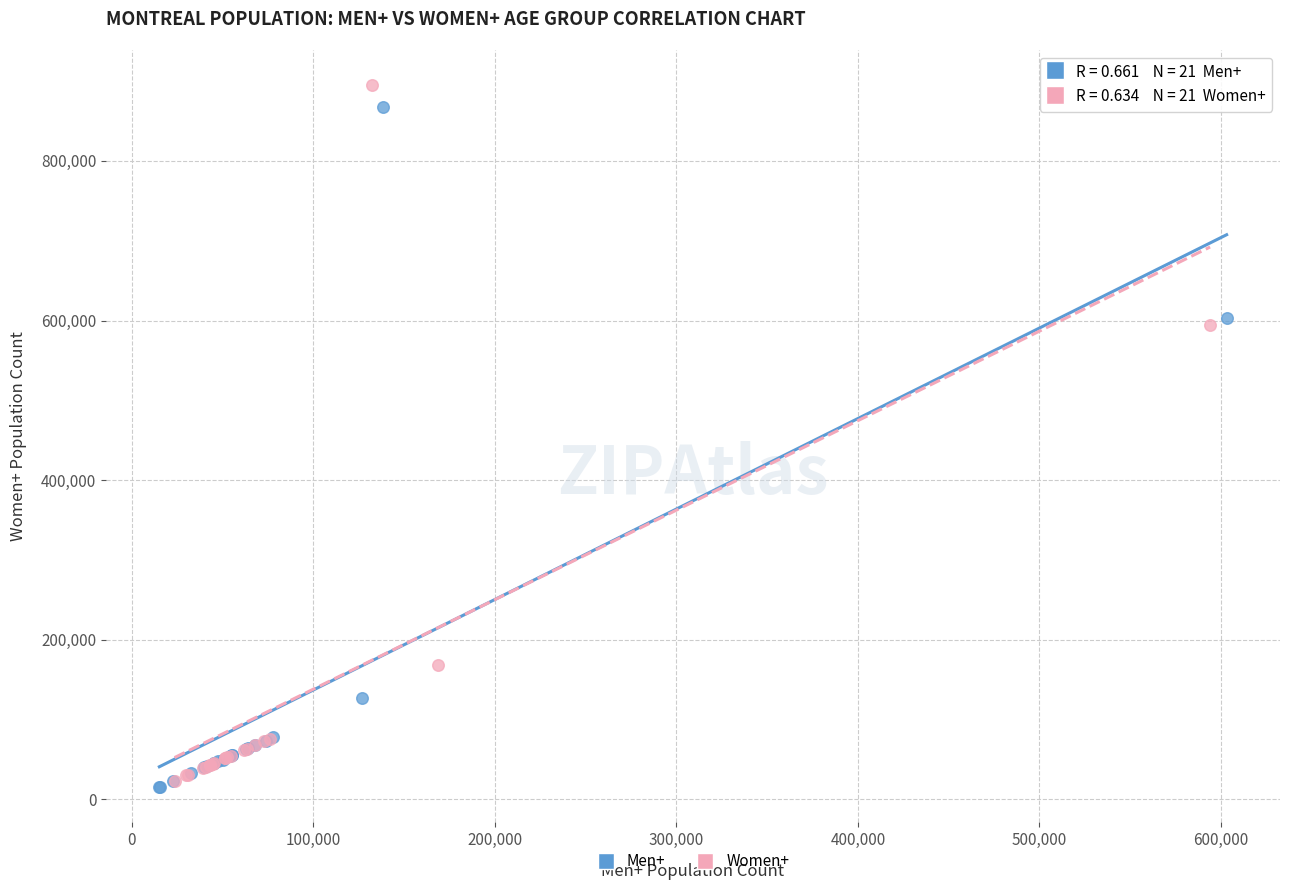

Which series has the largest Y range (max minus min)?

Women+